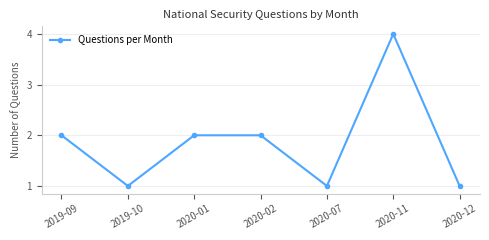

Approximately how many times larger is the value at 2020-02 compared to 2020-07?

2.0